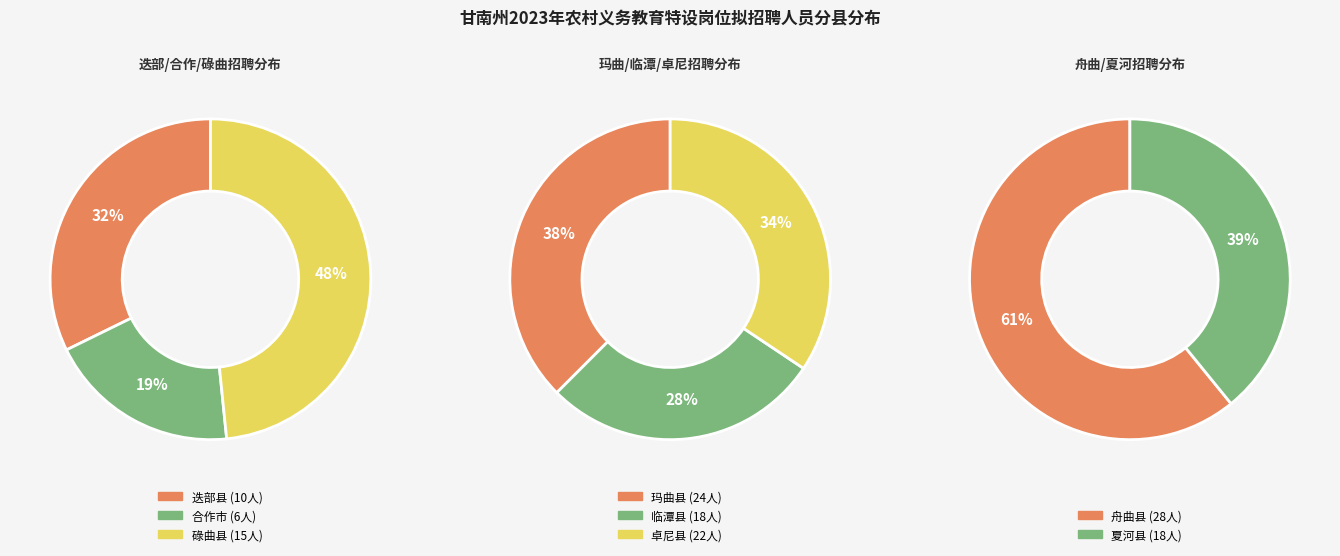

How many slices are in this pie chart?

8